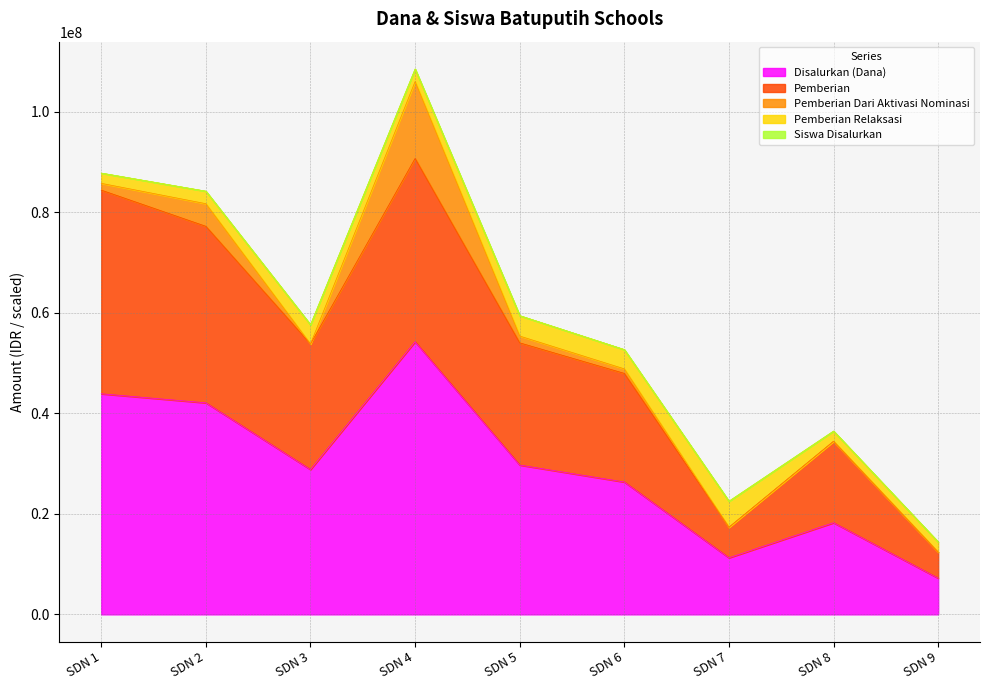

What is the minimum value for Disalurkan (Dana)?

7200000